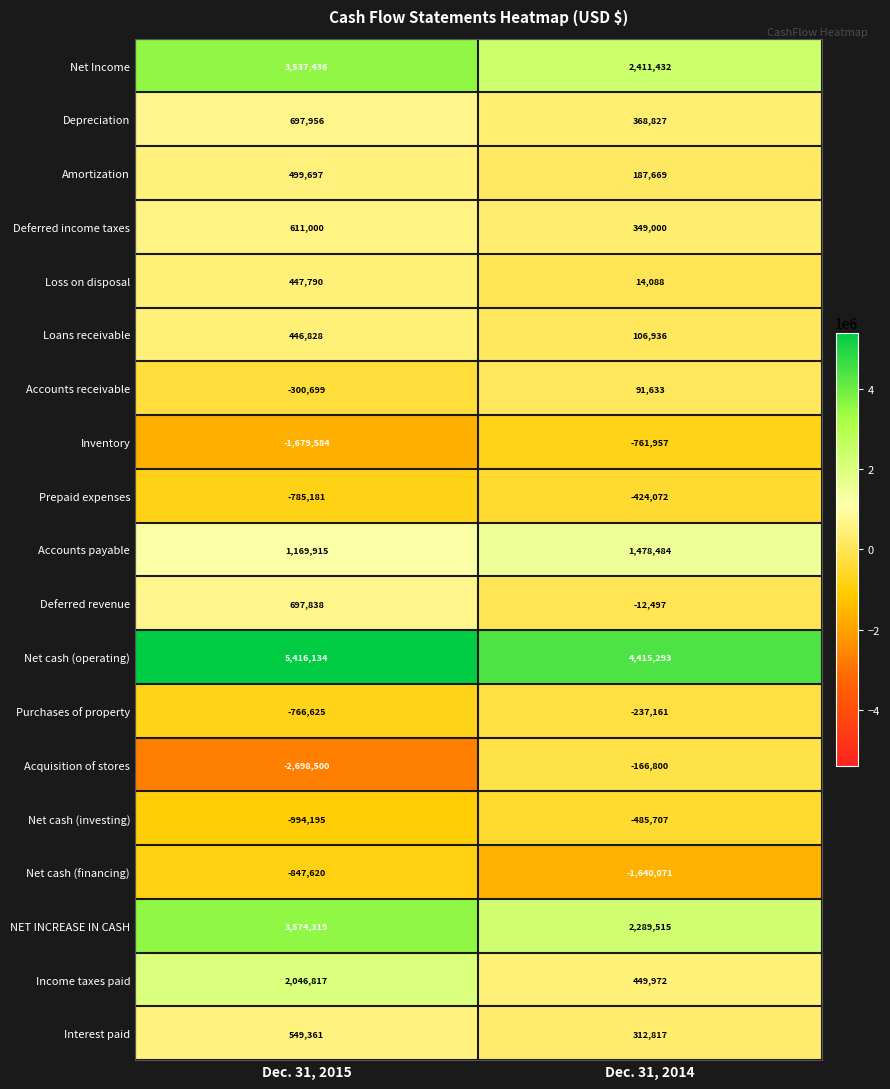

Where is Net cash (operating) nearest to the value 4915713?

Dec. 31, 2014